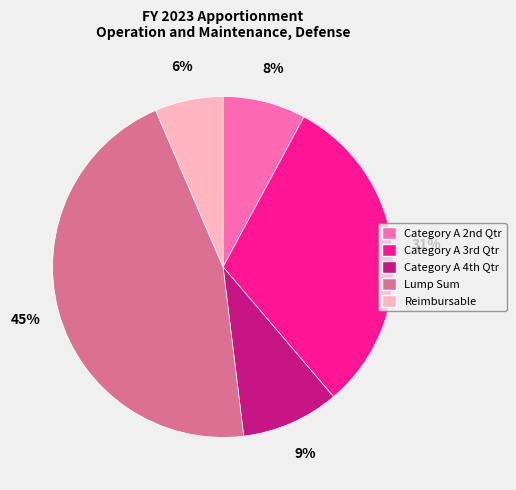

How many slices are in this pie chart?

5